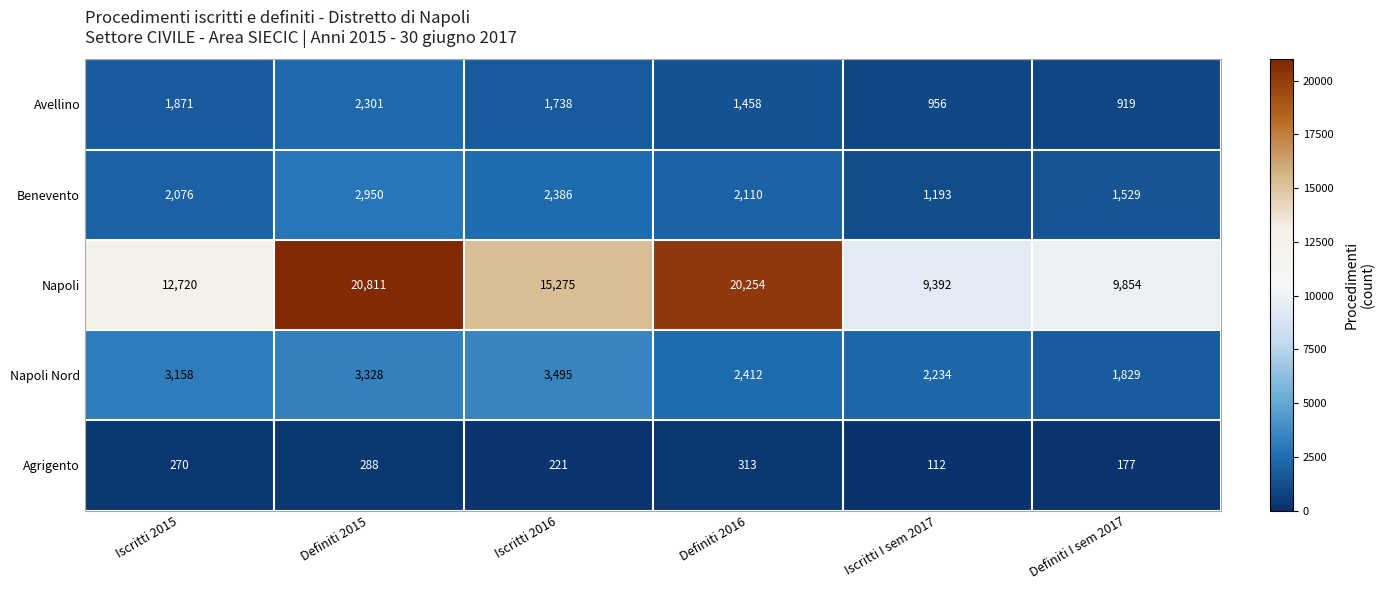

Count the number of data series in this chart.

5